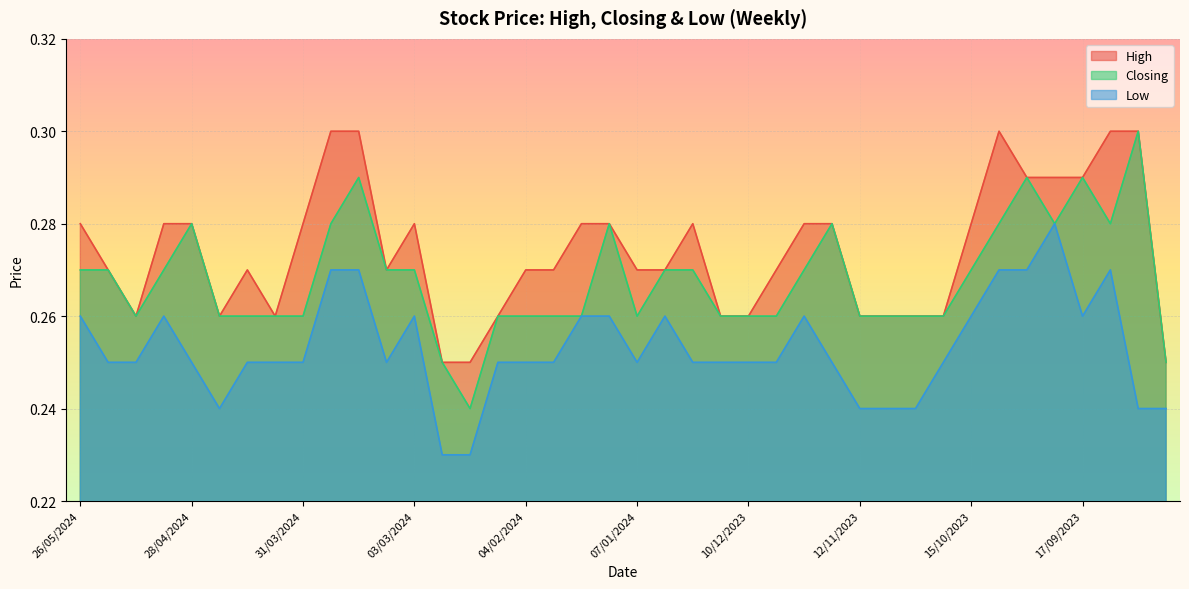

Reading left to right, transcribe all the data shown in this chart.

High: 0.3	0.3	0.3	0.3	0.3	0.3	0.3	0.3	0.3	0.3	0.3	0.3	0.3	0.2	0.2	0.3	0.3	0.3	0.3	0.3	0.3	0.3	0.3	0.3	0.3	0.3	0.3	0.3	0.3	0.3	0.3	0.3	0.3	0.3	0.3	0.3	0.3	0.3	0.3	0.2
Closing: 0.3	0.3	0.3	0.3	0.3	0.3	0.3	0.3	0.3	0.3	0.3	0.3	0.3	0.2	0.2	0.3	0.3	0.3	0.3	0.3	0.3	0.3	0.3	0.3	0.3	0.3	0.3	0.3	0.3	0.3	0.3	0.3	0.3	0.3	0.3	0.3	0.3	0.3	0.3	0.2
Low: 0.3	0.2	0.2	0.3	0.2	0.2	0.2	0.2	0.2	0.3	0.3	0.2	0.3	0.2	0.2	0.2	0.2	0.2	0.3	0.3	0.2	0.3	0.2	0.2	0.2	0.2	0.3	0.2	0.2	0.2	0.2	0.2	0.3	0.3	0.3	0.3	0.3	0.3	0.2	0.2